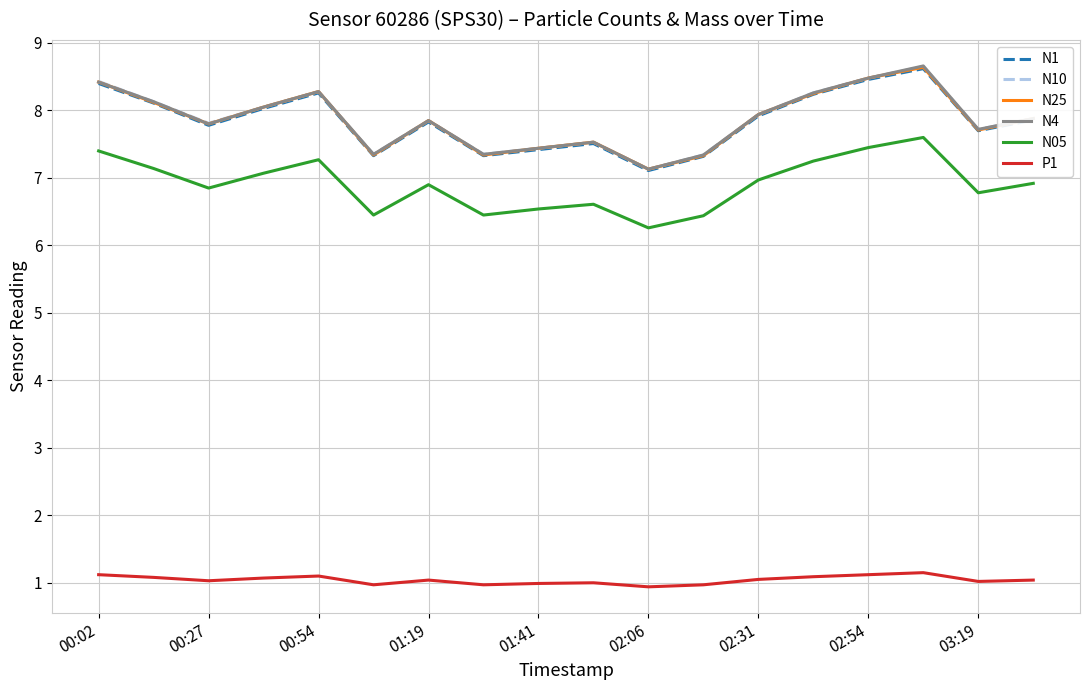

True or false: P1 and N1 cross at least once.

False